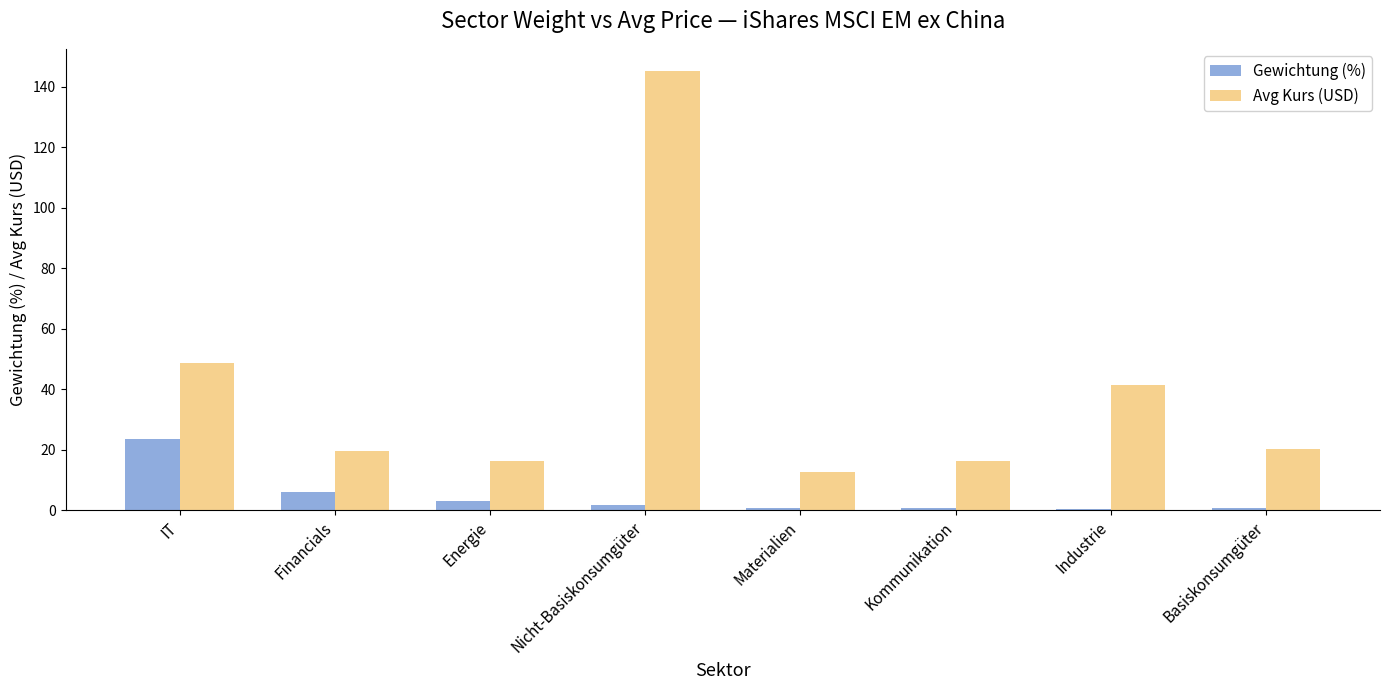

Rank the series at Kommunikation from highest to lowest value.

Avg Kurs (USD), Gewichtung (%)